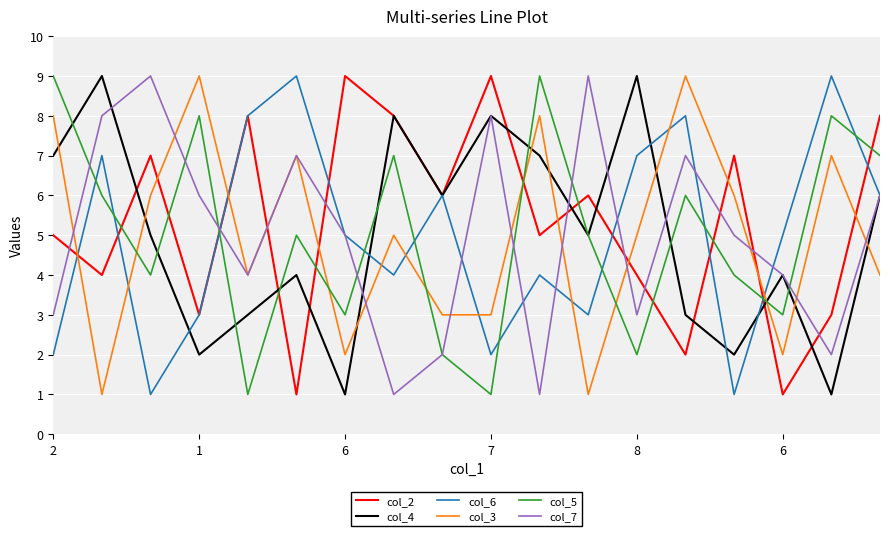

Count the number of data series in this chart.

6